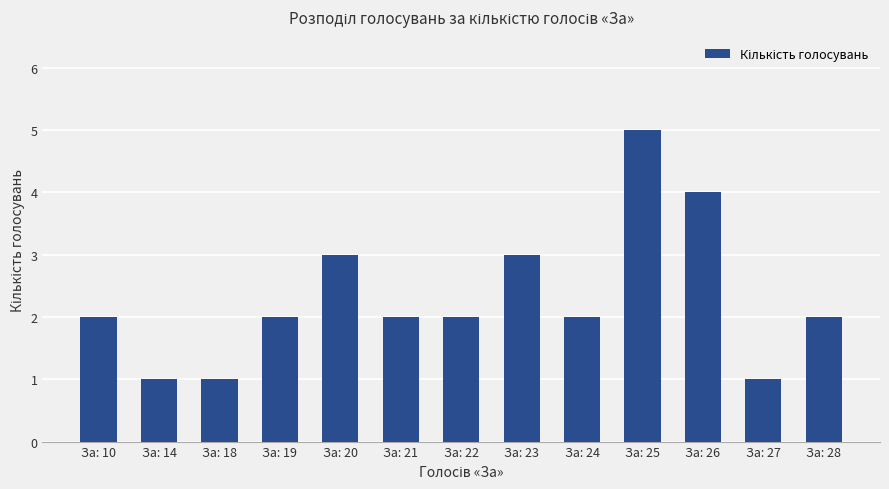

What is the ratio of the value at За: 18 to the value at За: 27?

1.0